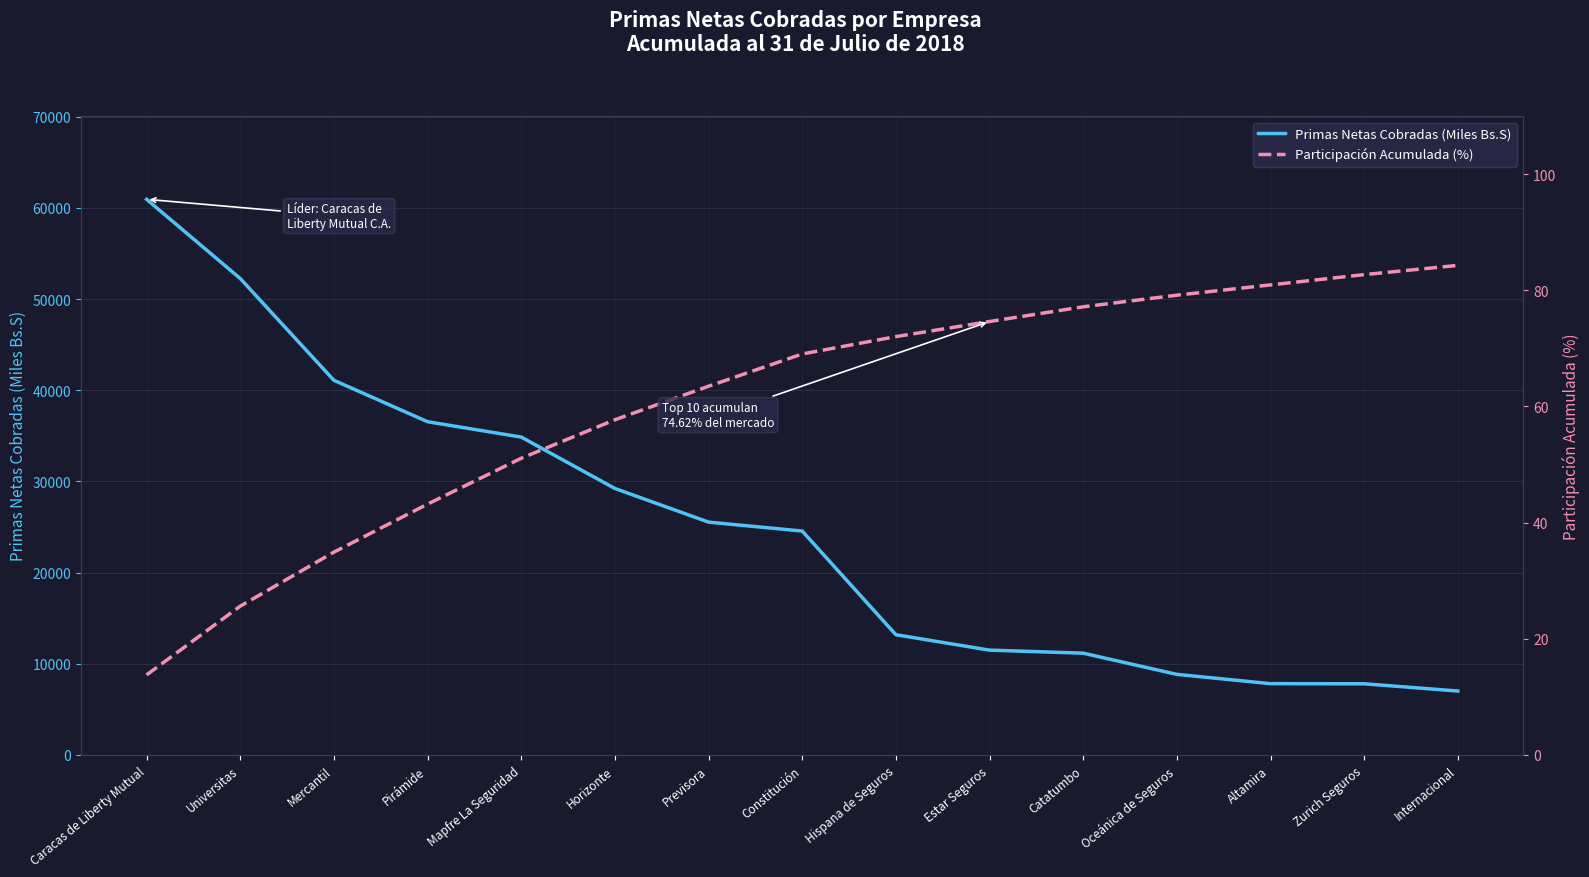

What is the lowest value of the Participación Acumulada (%) series?

13.8